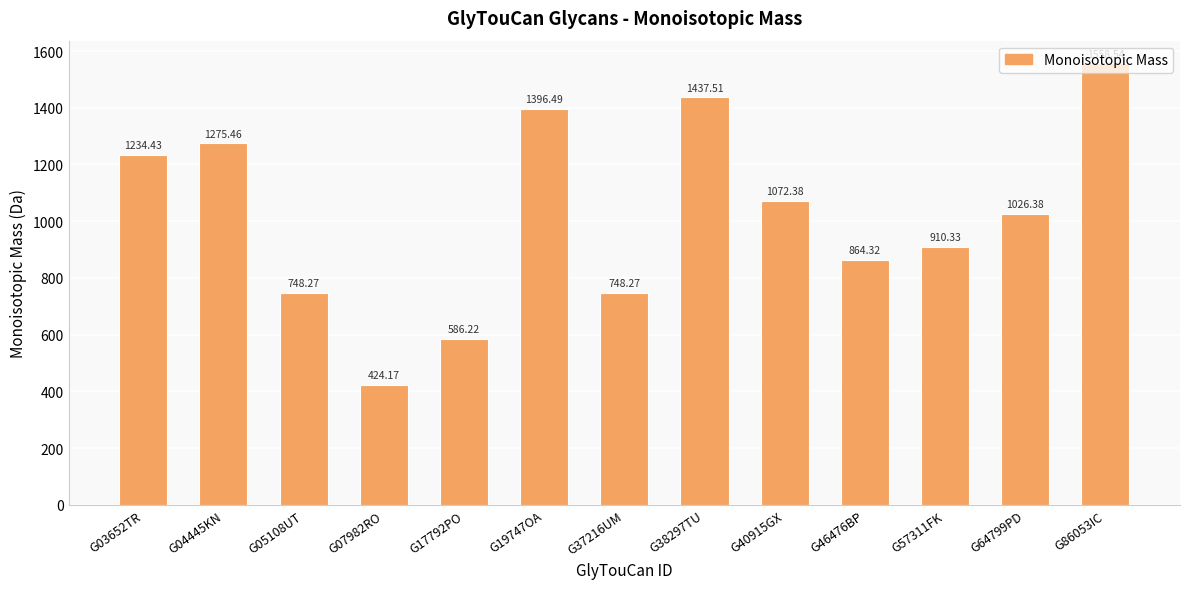

What is the greatest value displayed?

1558.5